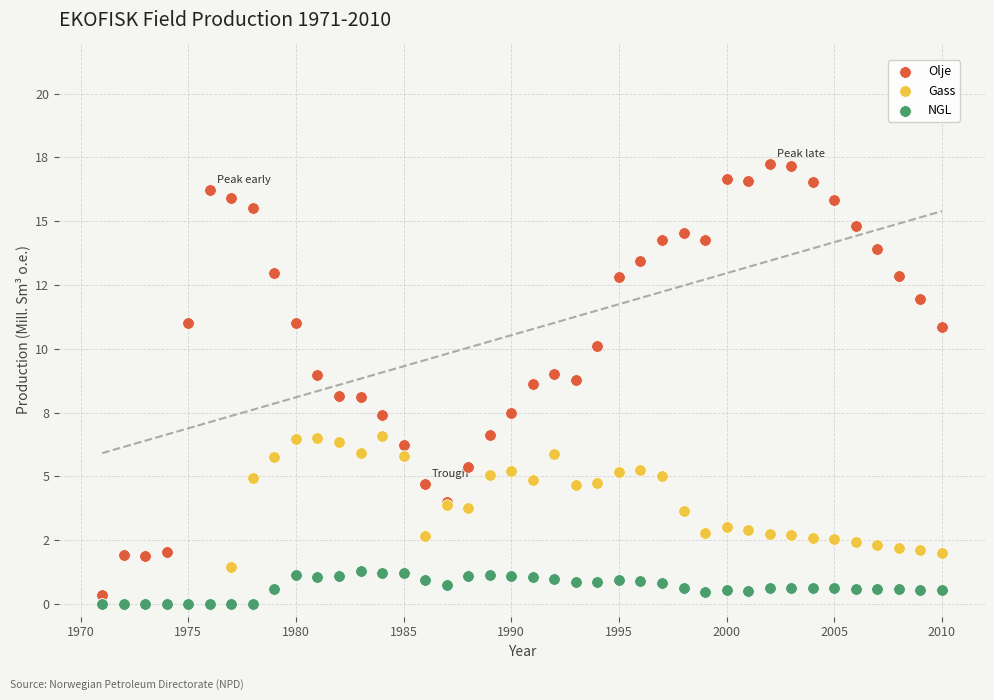

What are all the series names shown in the legend?

Olje, Gass, NGL